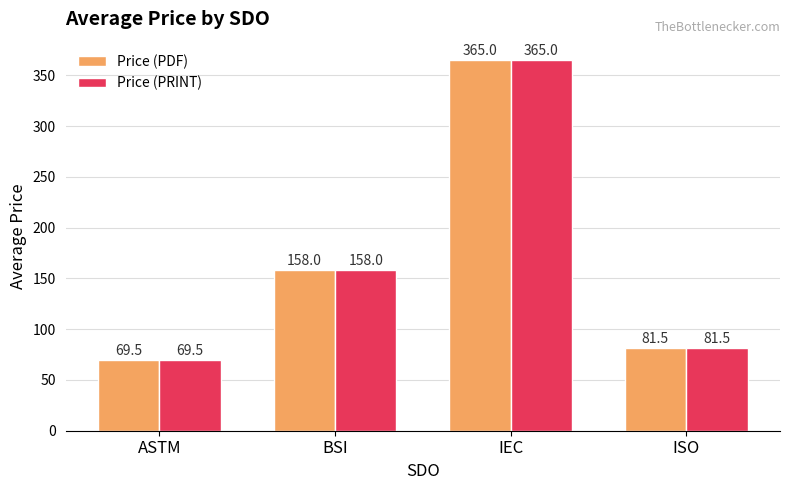

How many values in the Price (PDF) series are below 158?

2